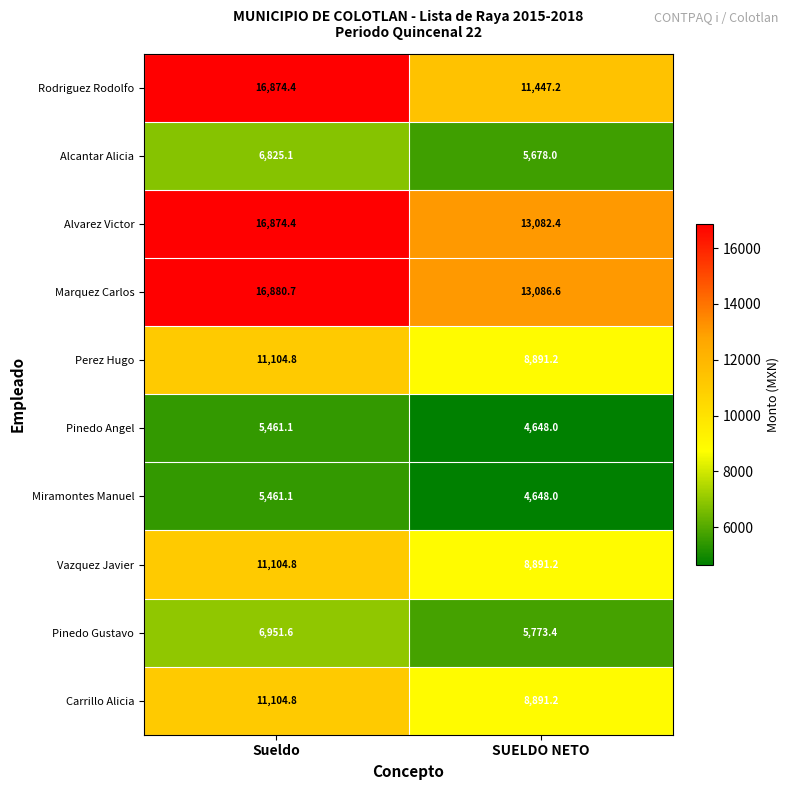

Reading left to right, extract all data points from this chart.

Rodriguez Rodolfo: Sueldo=16874.4	SUELDO NETO=11447.2
Alcantar Alicia: Sueldo=6825.1	SUELDO NETO=5678.0
Alvarez Victor: Sueldo=16874.4	SUELDO NETO=13082.4
Marquez Carlos: Sueldo=16880.7	SUELDO NETO=13086.6
Perez Hugo: Sueldo=11104.8	SUELDO NETO=8891.2
Pinedo Angel: Sueldo=5461.1	SUELDO NETO=4648.0
Miramontes Manuel: Sueldo=5461.1	SUELDO NETO=4648.0
Vazquez Javier: Sueldo=11104.8	SUELDO NETO=8891.2
Pinedo Gustavo: Sueldo=6951.6	SUELDO NETO=5773.4
Carrillo Alicia: Sueldo=11104.8	SUELDO NETO=8891.2